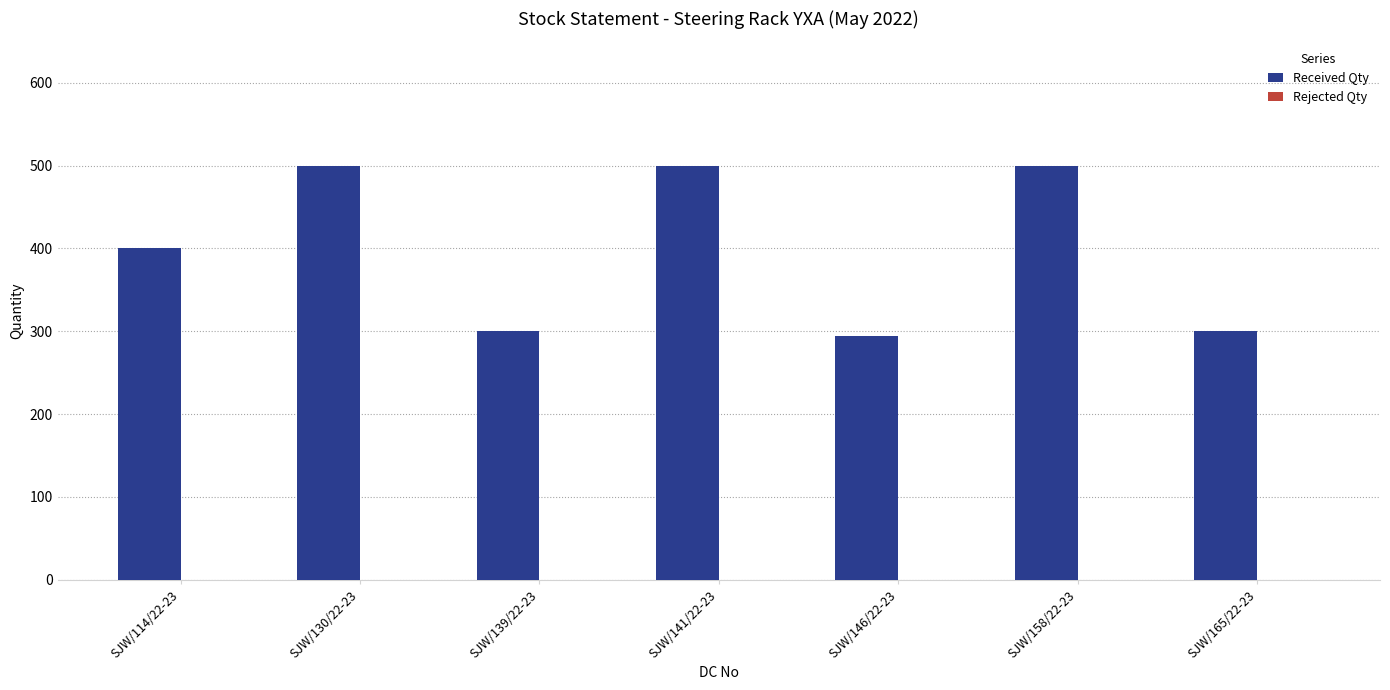

What is the change in value from SJW/114/22-23 to SJW/130/22-23?

+100